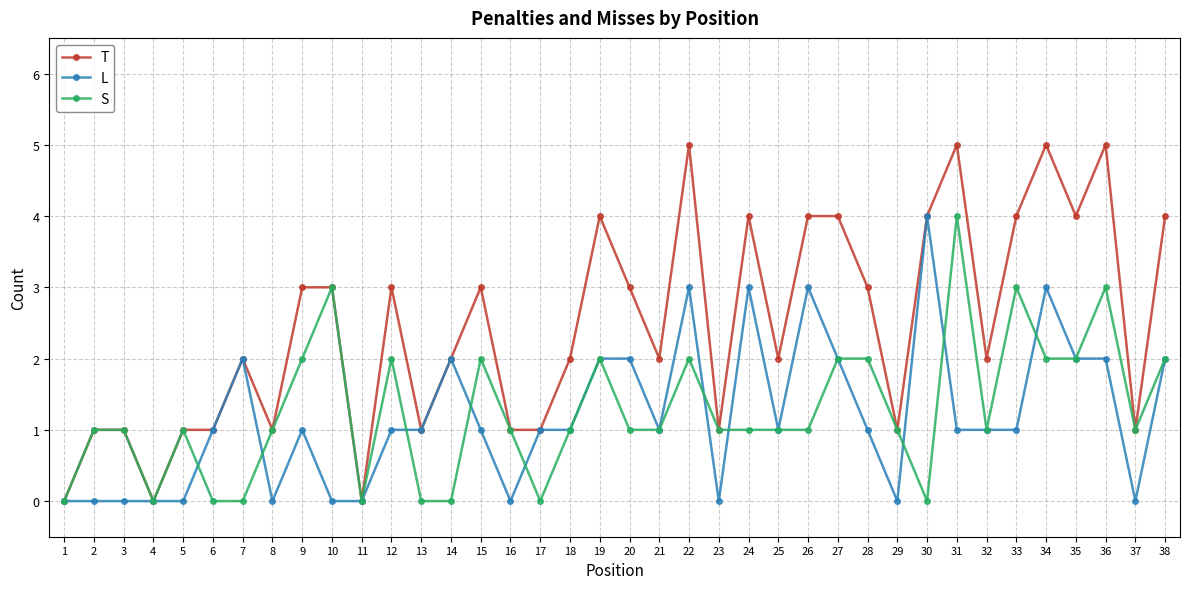

How many series are shown in this chart?

3